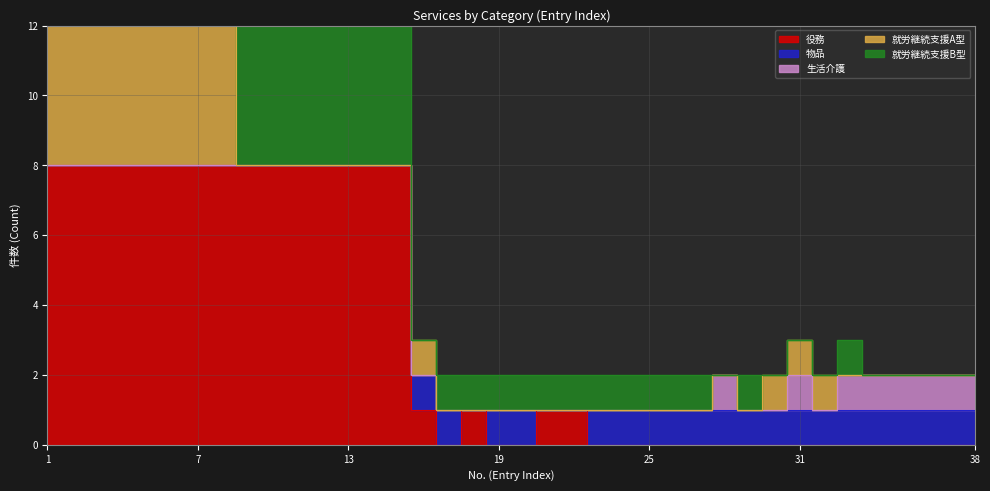

Does the chart have visible grid lines?

Yes